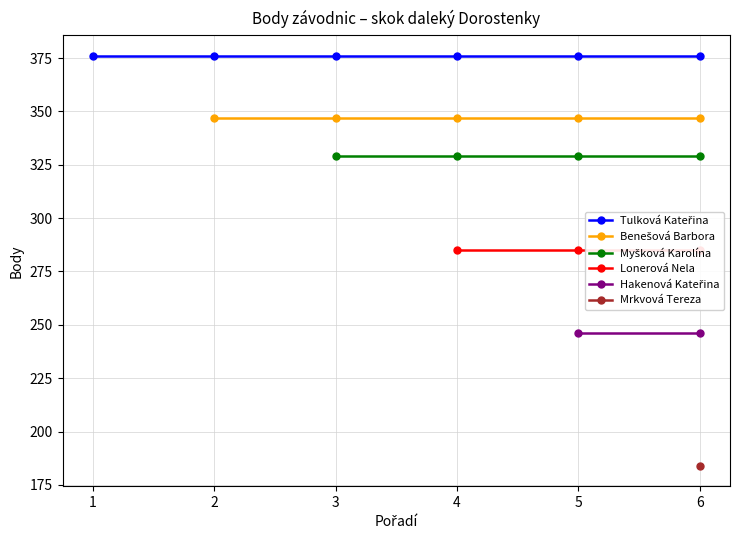

What is the value of the Myšková Karolína point at the 6th from the left?

329.0